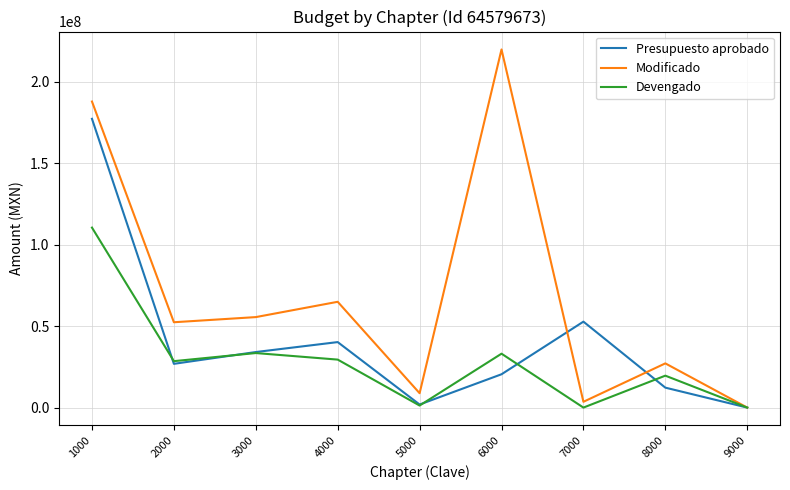

Is the value of Modificado at 3000 greater than the value of Presupuesto aprobado at 2000?

Yes